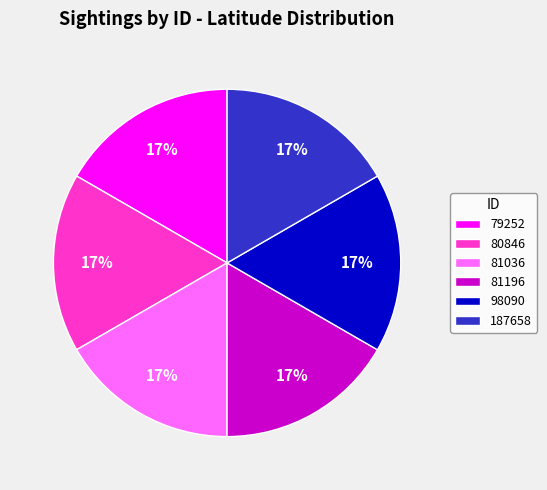

To the nearest percent, what portion does 81196 represent?

17%